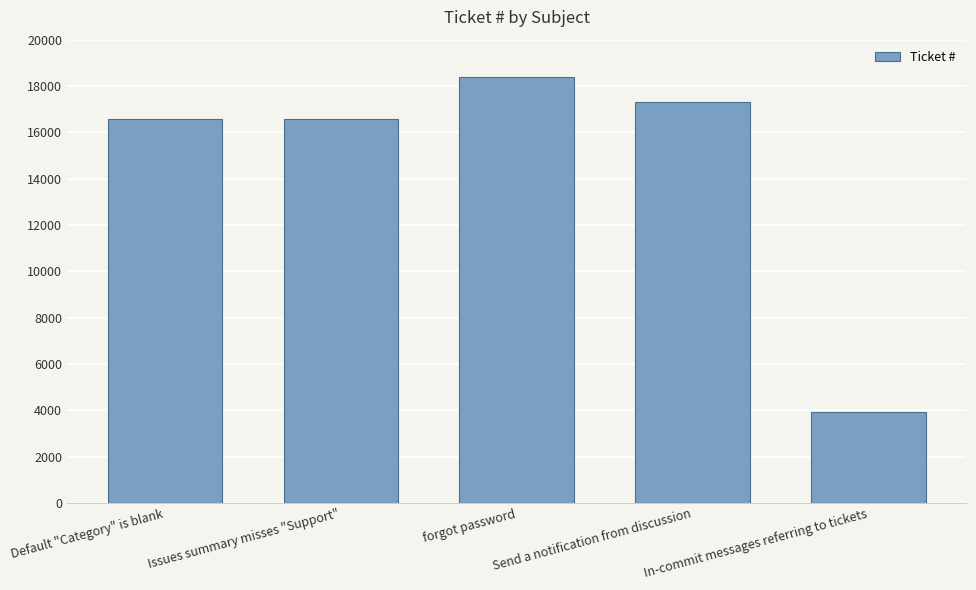

What is the difference between the maximum and minimum values?

14463